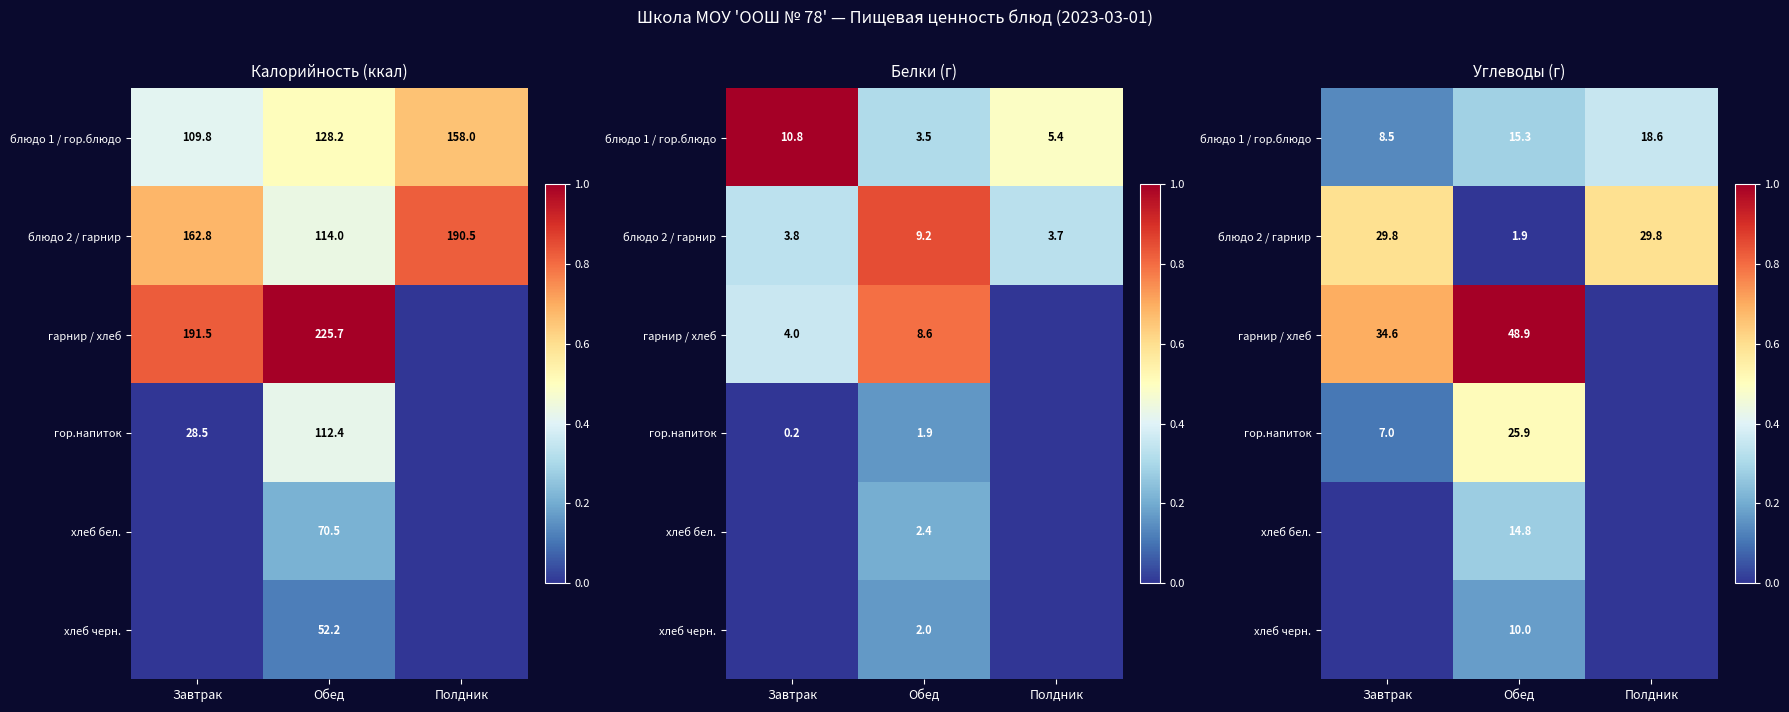

At which category does the chart reach its peak across all series?

Обед